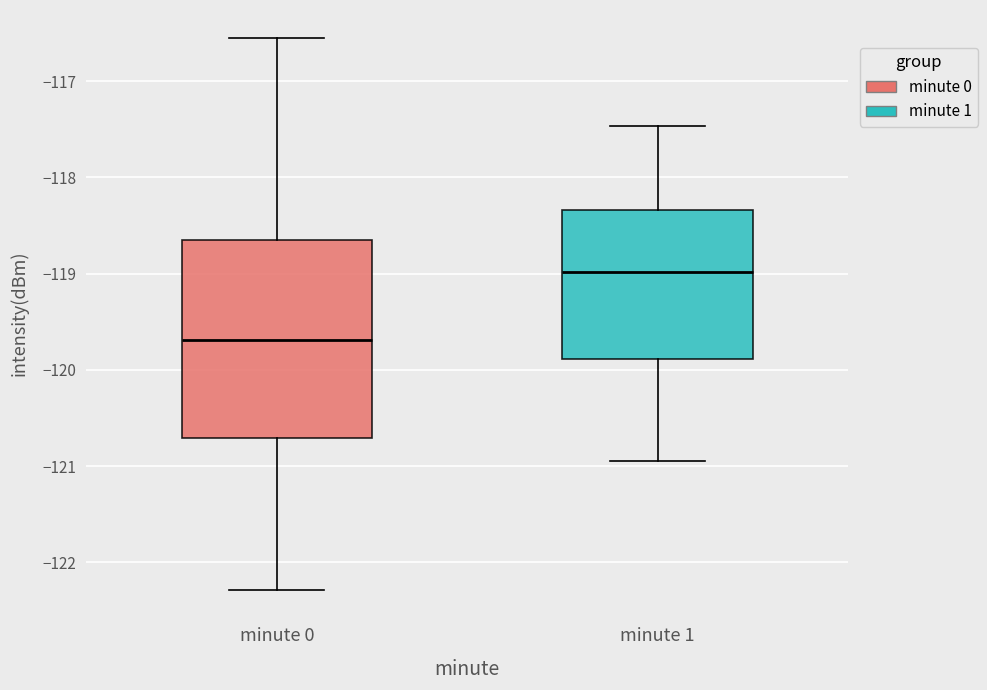

Reading left to right, transcribe this box plot: for each box, give where its median line is, the range the box spans, and where its two whiskers end, as read against the y-axis. The values are not printed on the chart, so give them approximately, as read against the axis.

minute 0: median -119.7, box -120.7 to -118.7, whiskers -122.3 to -116.5
minute 1: median -119.0, box -119.9 to -118.3, whiskers -120.9 to -117.5